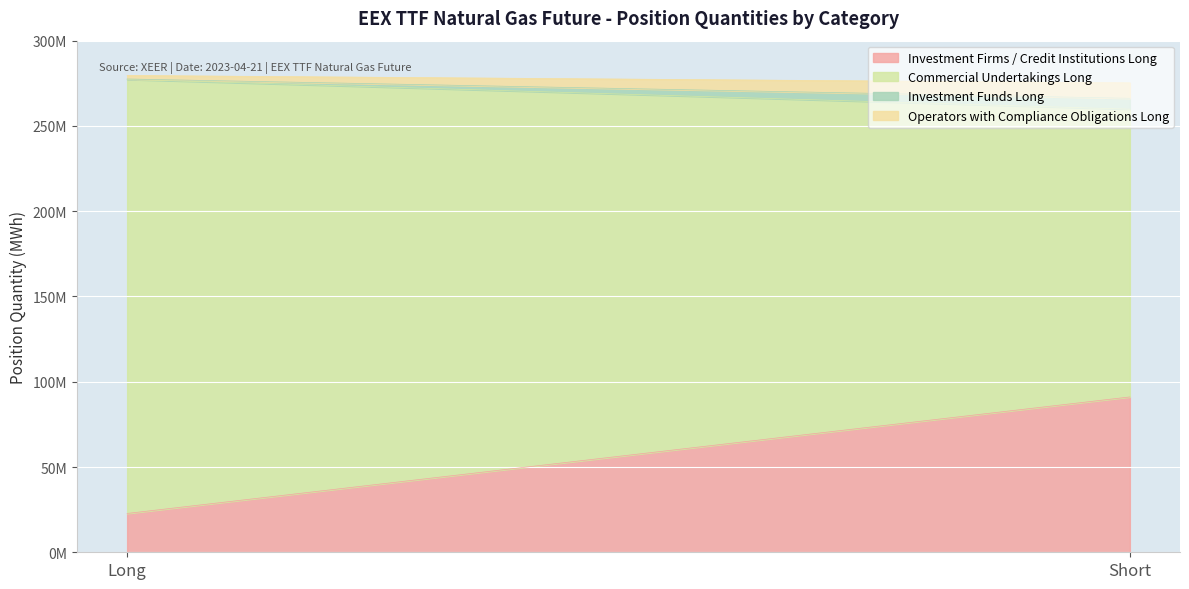

What is the minimum value shown in the chart?

259071